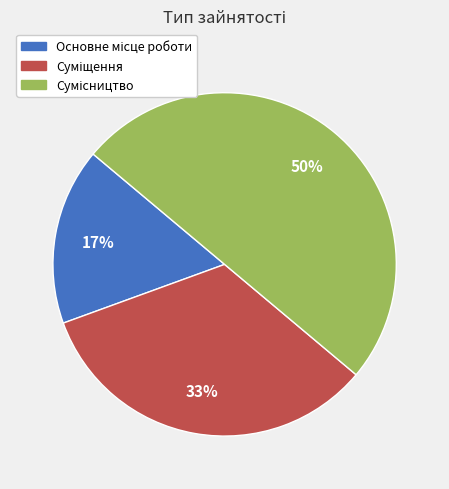

To the nearest percent, what is the difference between the largest and smallest slice percentages?

33%